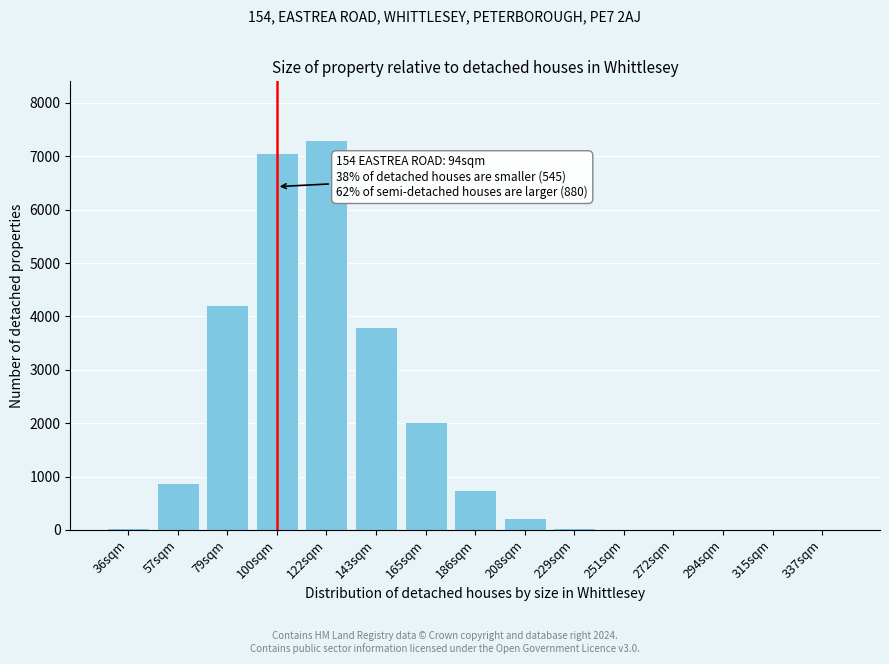

Which category has the highest value across all series?

122sqm